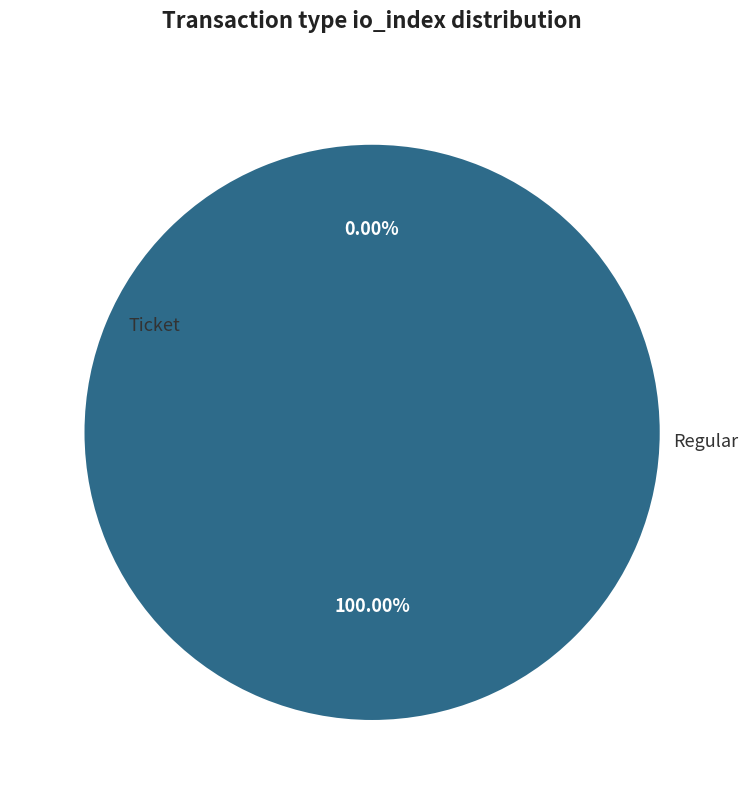

The Regular slice represents 100% of the pie. True or false?

True